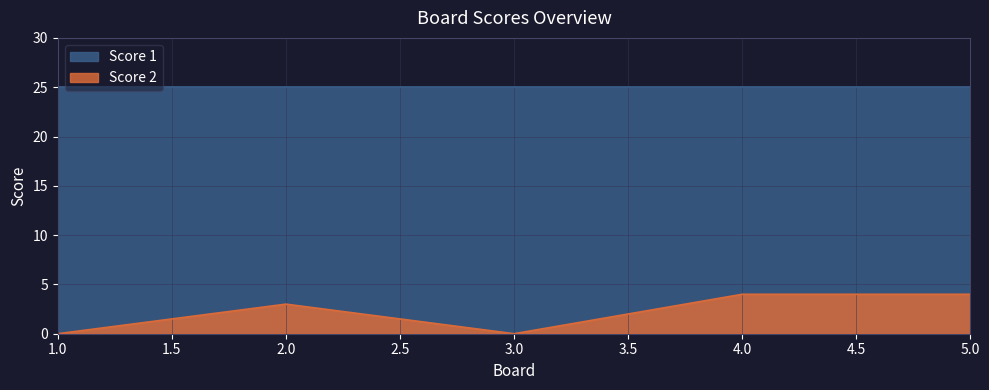

Rank the categories by value from highest to lowest.

4, 5, 2, 1, 3